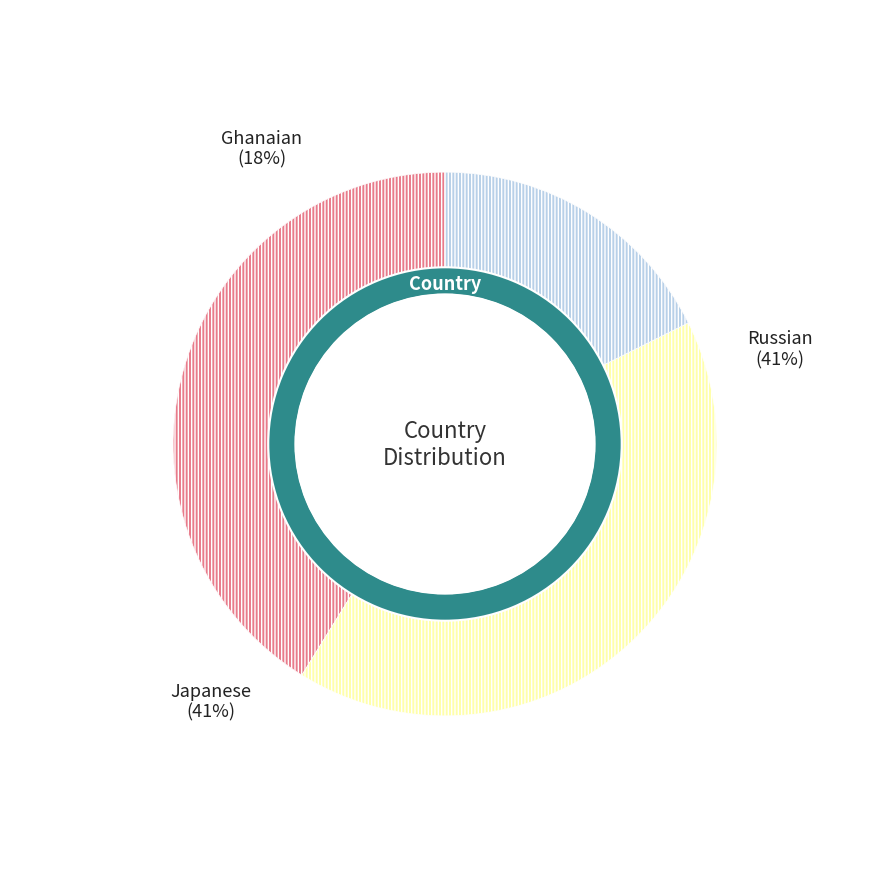

Which category has the biggest portion of the pie?

Russian